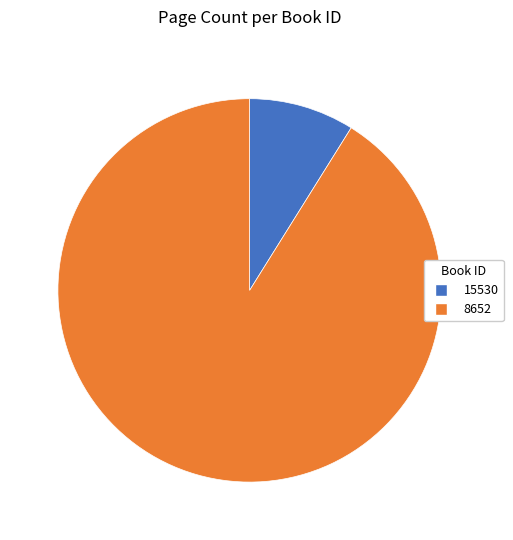

What is the largest slice in the pie chart?

8652